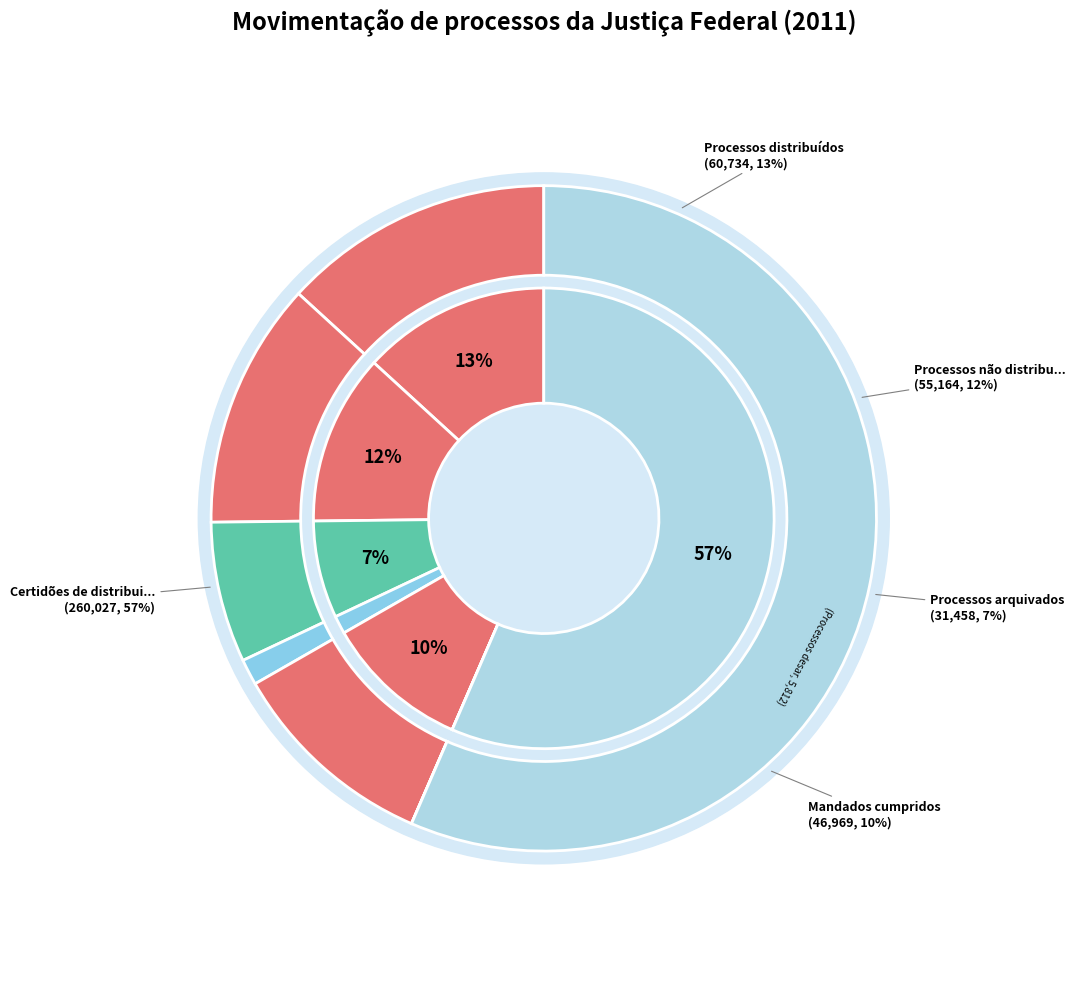

The 4 slice represents 16% of the pie. True or false?

False